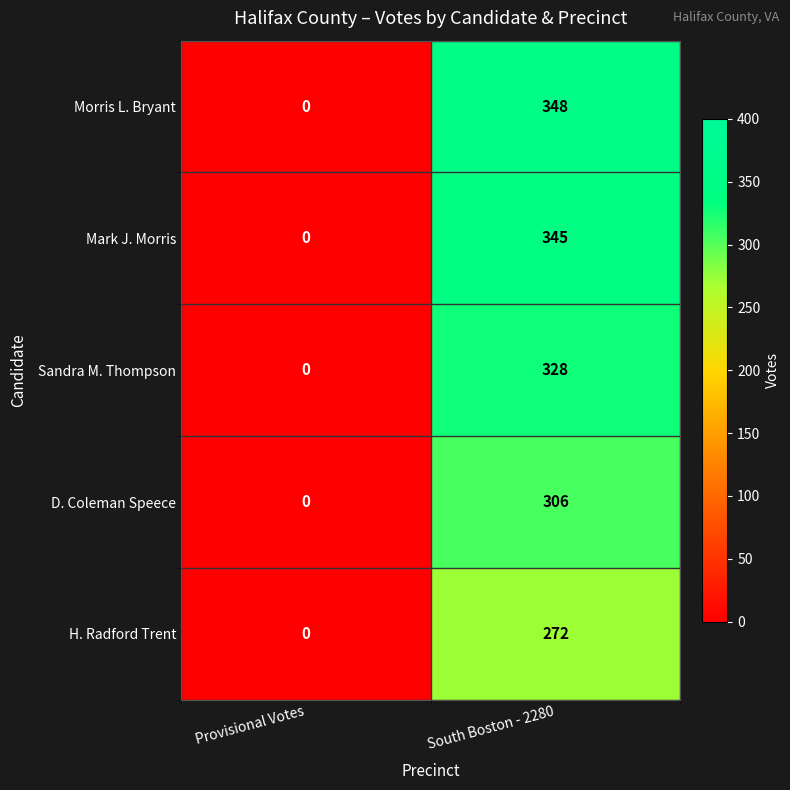

Between Provisional Votes and South Boston - 2280, which series saw the biggest shift?

Morris L. Bryant